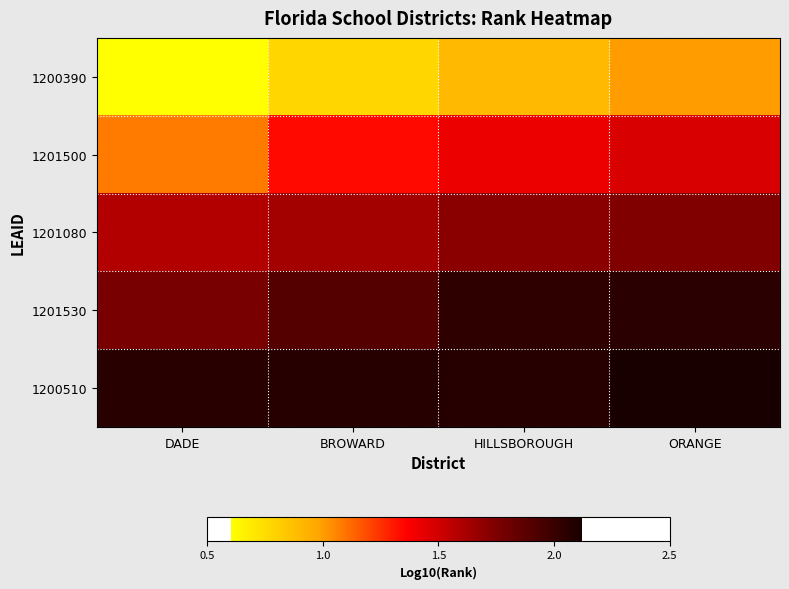

How many data points does each series have?

4